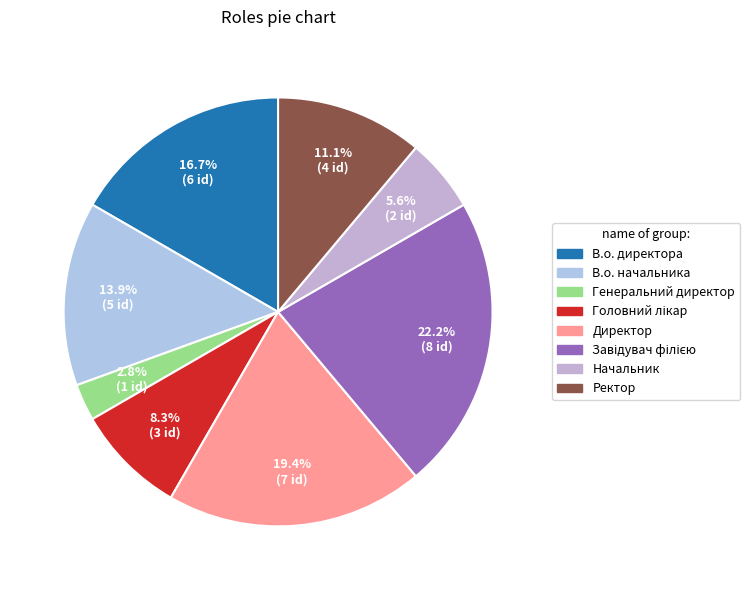

Is В.о. директора the majority of the pie?

No